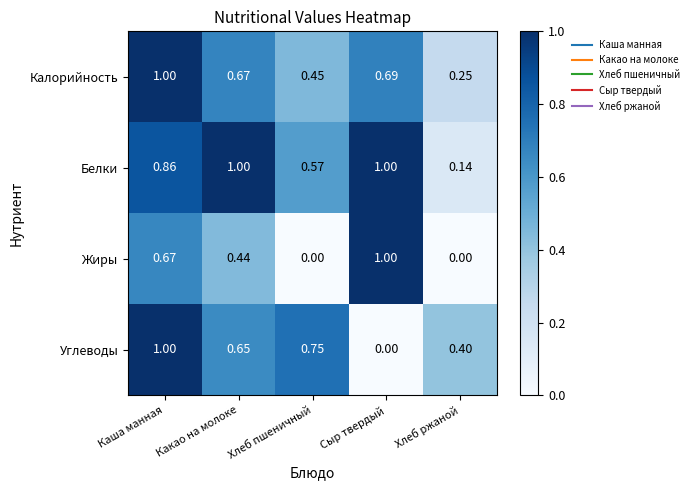

Between Хлеб пшеничный and Сыр твердый, which series saw the biggest shift?

Жиры